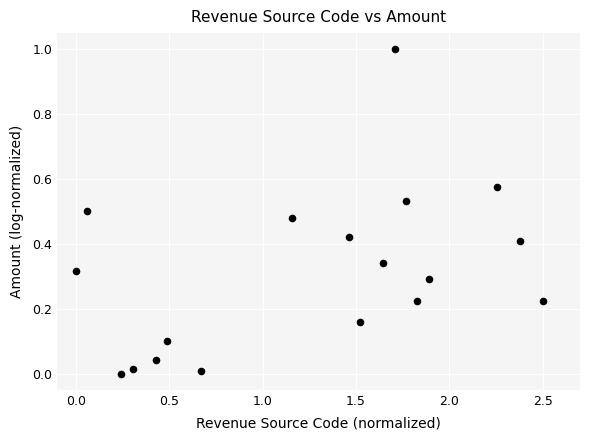

What is the range of Y values (max minus min)?

1.0